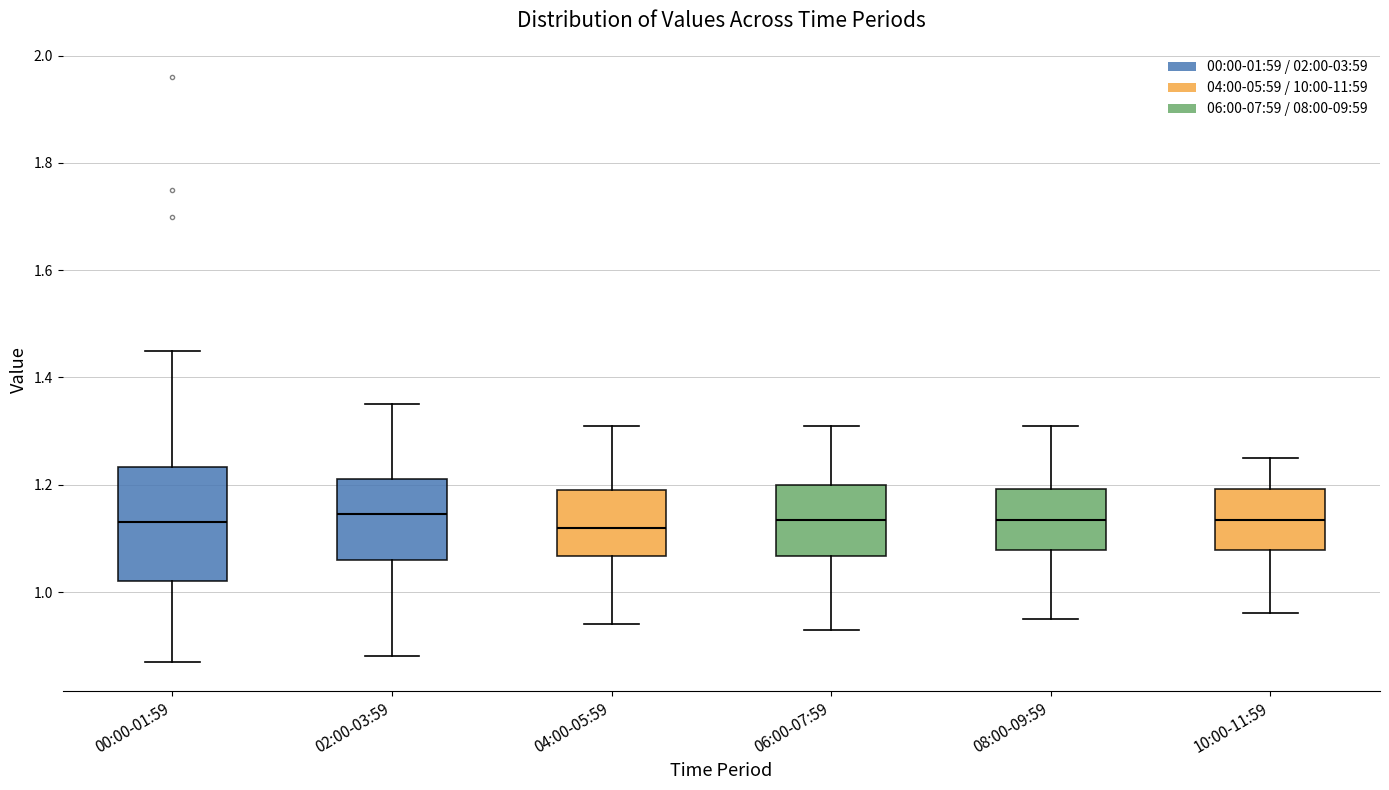

Reading left to right, transcribe this box plot: for each box, give where its median line is, the range the box spans, and where its two whiskers end, as read against the y-axis. The values are not printed on the chart, so give them approximately, as read against the axis.

00:00-01:59: median 1.14, box 1.02 to 1.24, whiskers 0.88 to 1.46
02:00-03:59: median 1.14, box 1.06 to 1.22, whiskers 0.88 to 1.36
04:00-05:59: median 1.12, box 1.06 to 1.20, whiskers 0.94 to 1.32
06:00-07:59: median 1.14, box 1.06 to 1.20, whiskers 0.94 to 1.32
08:00-09:59: median 1.14, box 1.08 to 1.20, whiskers 0.96 to 1.32
10:00-11:59: median 1.14, box 1.08 to 1.20, whiskers 0.96 to 1.26